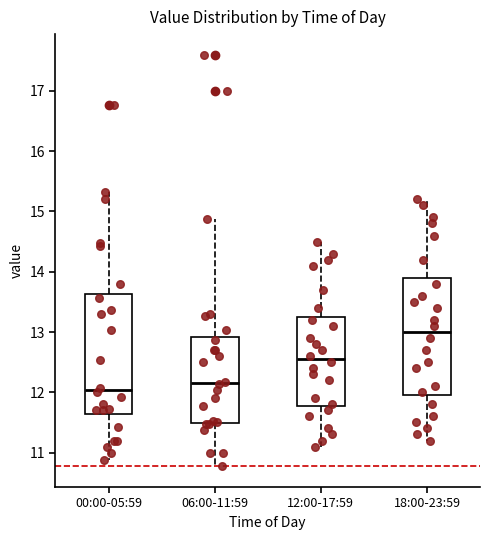

Reading left to right, read every box against the y-axis: the position of its median line, the range the box covers, and the ends of its whiskers. The values are not printed on the chart, so give them approximately, as read against the axis.

00:00-05:59: median 12.0, box 11.6 to 13.6, whiskers 10.9 to 15.3
06:00-11:59: median 12.2, box 11.5 to 12.9, whiskers 10.8 to 14.9
12:00-17:59: median 12.6, box 11.8 to 13.3, whiskers 11.1 to 14.5
18:00-23:59: median 13.0, box 12.0 to 13.9, whiskers 11.2 to 15.2